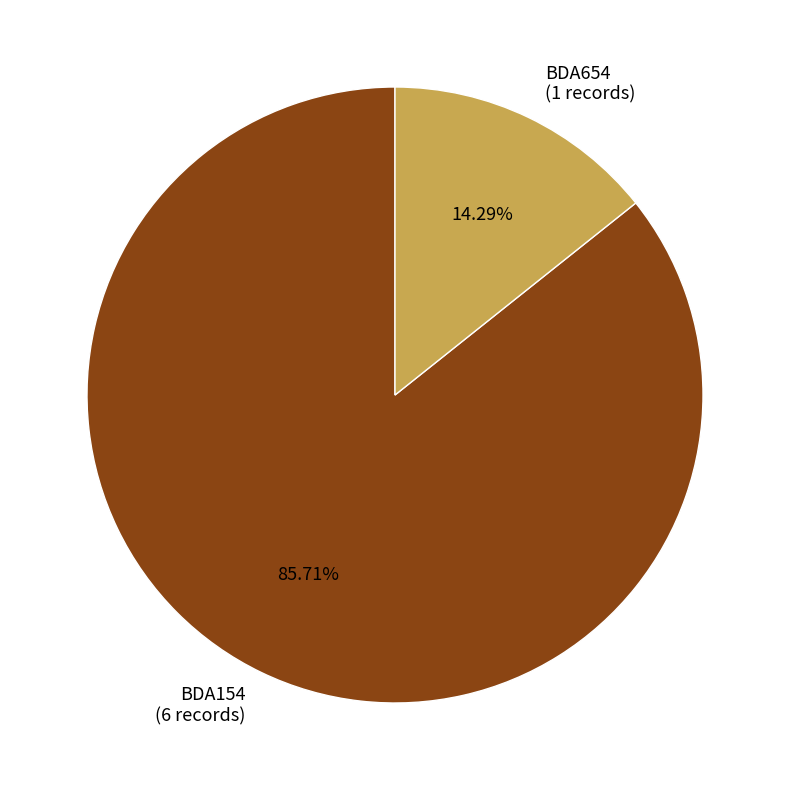

To the nearest percent, what percentage of the pie is BDA654?

14%